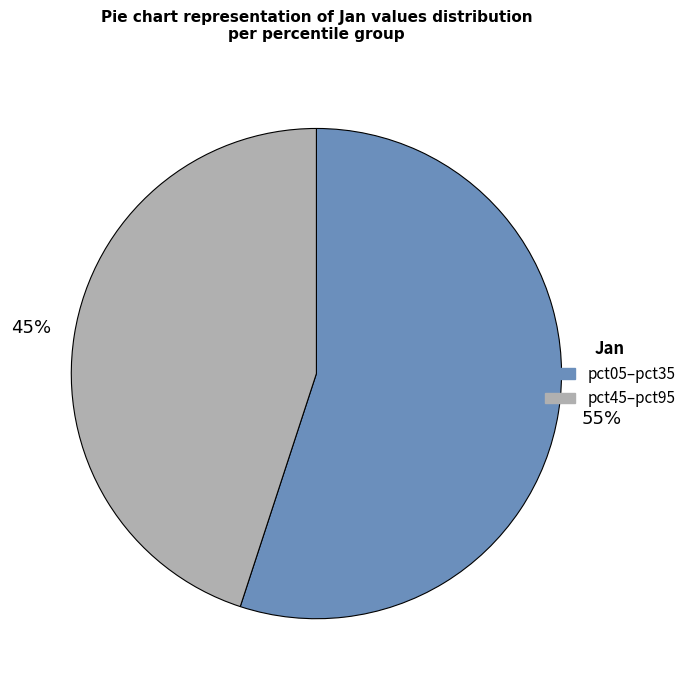

To the nearest percent, what is the difference between the largest and smallest slice percentages?

10%